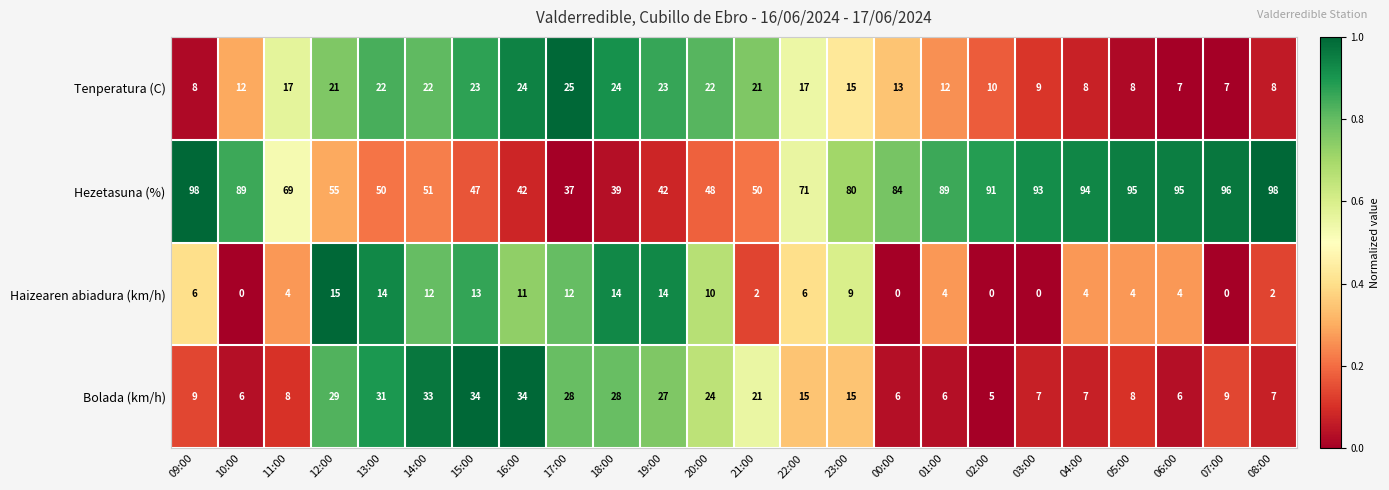

What is the greatest value displayed?

98